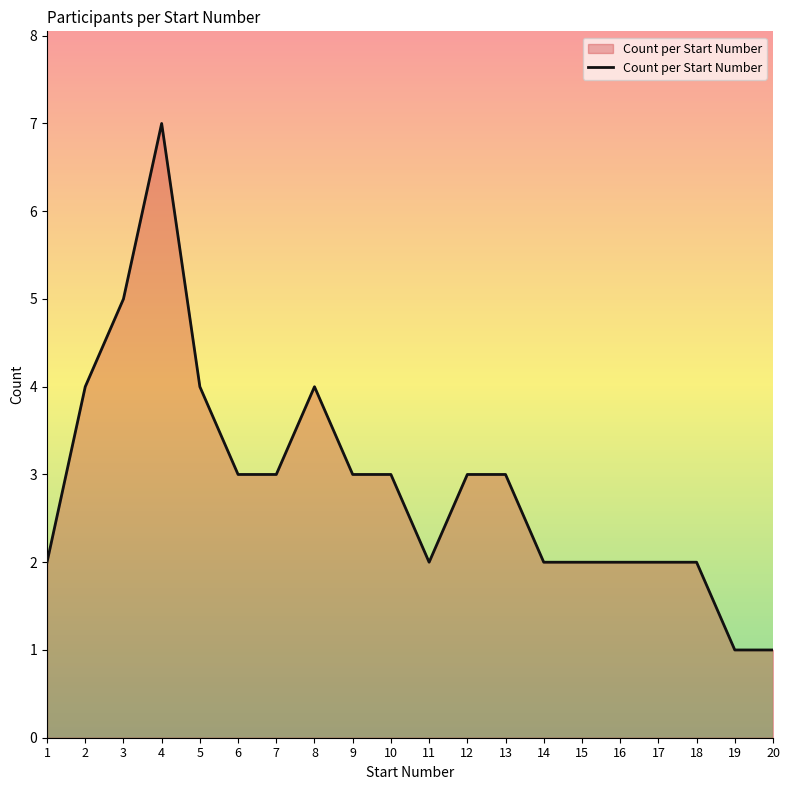

Which category has the highest value across all series?

4